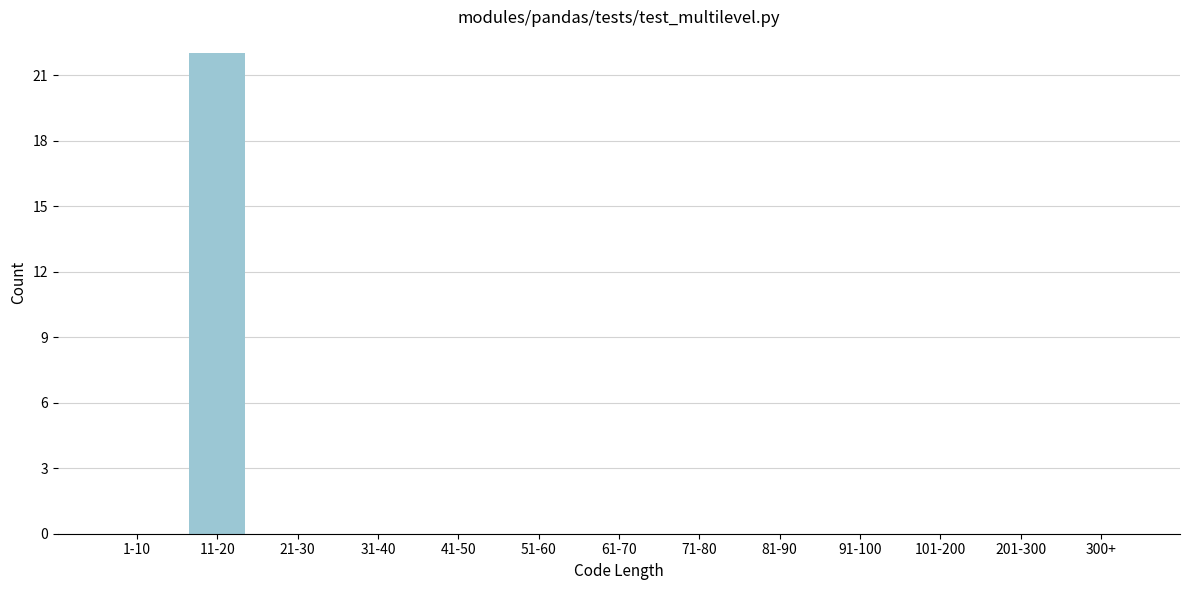

Reading left to right, extract all data points from this chart.

1-10=0	11-20=22	21-30=0	31-40=0	41-50=0	51-60=0	61-70=0	71-80=0	81-90=0	91-100=0	101-200=0	201-300=0	300+=0